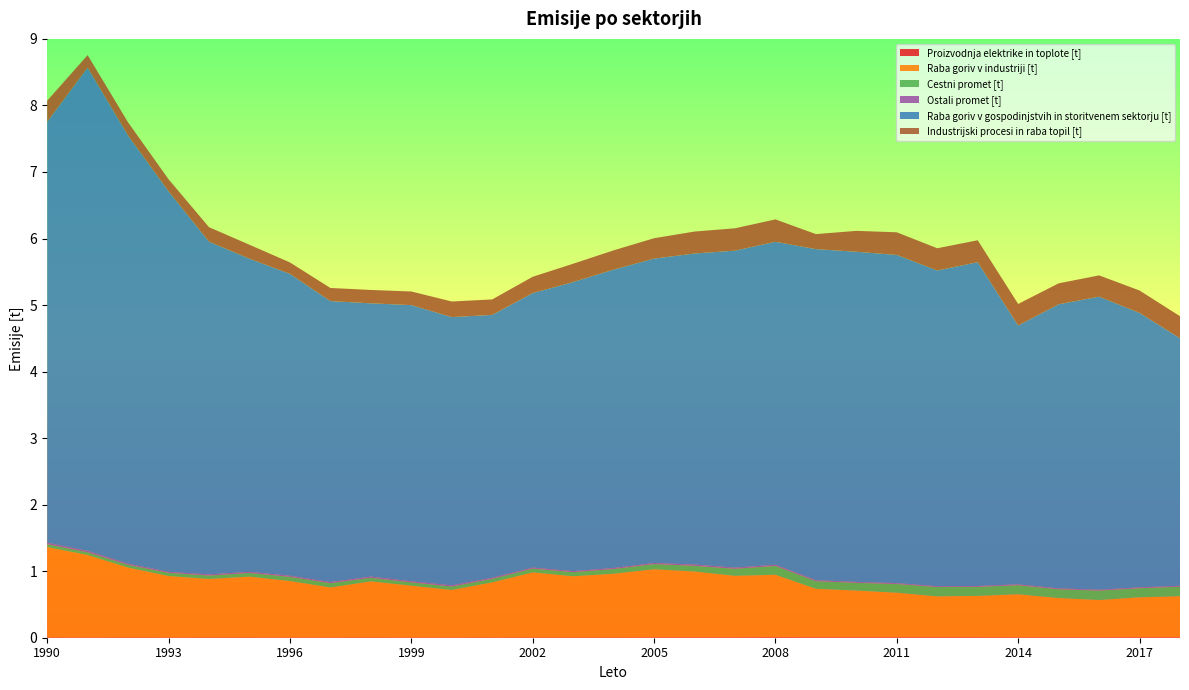

Reading left to right, transcribe all the data shown in this chart.

Proizvodnja elektrike in toplote [t]: 1990=0.0	1991=0.0	1992=0.0	1993=0.0	1994=0.0	1995=0.0	1996=0.0	1997=0.0	1998=0.0	1999=0.0	2000=0.0	2001=0.0	2002=0.0	2003=0.0	2004=0.0	2005=0.0	2006=0.0	2007=0.0	2008=0.0	2009=0.0	2010=0.0	2011=0.0	2012=0.0	2013=0.0	2014=0.0	2015=0.0	2016=0.0	2017=0.0	2018=0.0
Raba goriv v industriji [t]: 1990=1.4	1991=1.2	1992=1.0	1993=0.9	1994=0.9	1995=0.9	1996=0.8	1997=0.8	1998=0.8	1999=0.8	2000=0.7	2001=0.8	2002=1.0	2003=0.9	2004=1.0	2005=1.0	2006=1.0	2007=0.9	2008=0.9	2009=0.7	2010=0.7	2011=0.7	2012=0.6	2013=0.6	2014=0.6	2015=0.6	2016=0.6	2017=0.6	2018=0.6
Cestni promet [t]: 1990=0.0	1991=0.0	1992=0.0	1993=0.0	1994=0.1	1995=0.1	1996=0.1	1997=0.1	1998=0.1	1999=0.1	2000=0.1	2001=0.1	2002=0.1	2003=0.1	2004=0.1	2005=0.1	2006=0.1	2007=0.1	2008=0.1	2009=0.1	2010=0.1	2011=0.1	2012=0.1	2013=0.1	2014=0.1	2015=0.1	2016=0.1	2017=0.1	2018=0.1
Ostali promet [t]: 1990=0.0	1991=0.0	1992=0.0	1993=0.0	1994=0.0	1995=0.0	1996=0.0	1997=0.0	1998=0.0	1999=0.0	2000=0.0	2001=0.0	2002=0.0	2003=0.0	2004=0.0	2005=0.0	2006=0.0	2007=0.0	2008=0.0	2009=0.0	2010=0.0	2011=0.0	2012=0.0	2013=0.0	2014=0.0	2015=0.0	2016=0.0	2017=0.0	2018=0.0
Raba goriv v gospodinjstvih in storitvenem sektorju [t]: 1990=6.3	1991=7.3	1992=6.4	1993=5.7	1994=5.0	1995=4.7	1996=4.5	1997=4.2	1998=4.1	1999=4.2	2000=4.0	2001=4.0	2002=4.1	2003=4.3	2004=4.5	2005=4.6	2006=4.7	2007=4.8	2008=4.9	2009=5.0	2010=5.0	2011=4.9	2012=4.7	2013=4.9	2014=3.9	2015=4.3	2016=4.4	2017=4.1	2018=3.7
Industrijski procesi in raba topil [t]: 1990=0.3	1991=0.2	1992=0.2	1993=0.2	1994=0.2	1995=0.2	1996=0.2	1997=0.2	1998=0.2	1999=0.2	2000=0.2	2001=0.2	2002=0.2	2003=0.3	2004=0.3	2005=0.3	2006=0.3	2007=0.3	2008=0.3	2009=0.2	2010=0.3	2011=0.3	2012=0.3	2013=0.3	2014=0.3	2015=0.3	2016=0.3	2017=0.3	2018=0.3